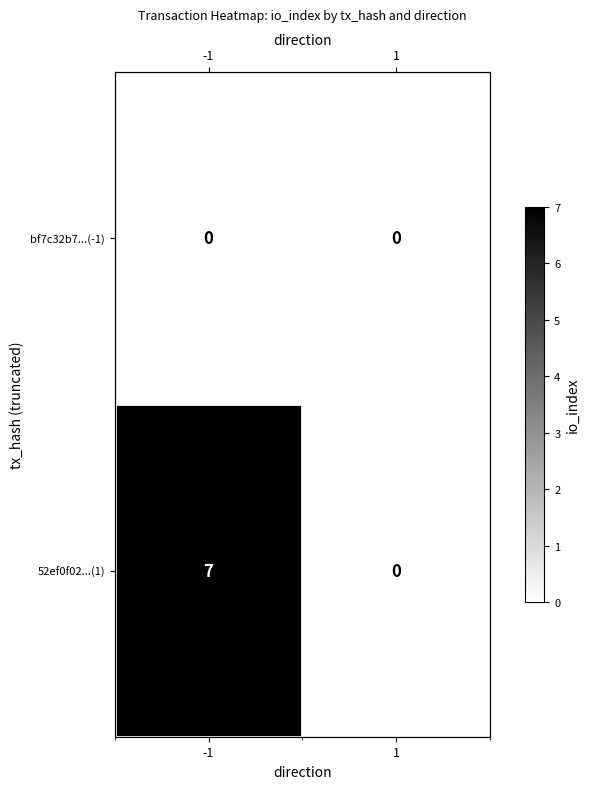

Is the value of 52ef0f02...(1) at 1 greater than the value of bf7c32b7...(-1) at 1?

No